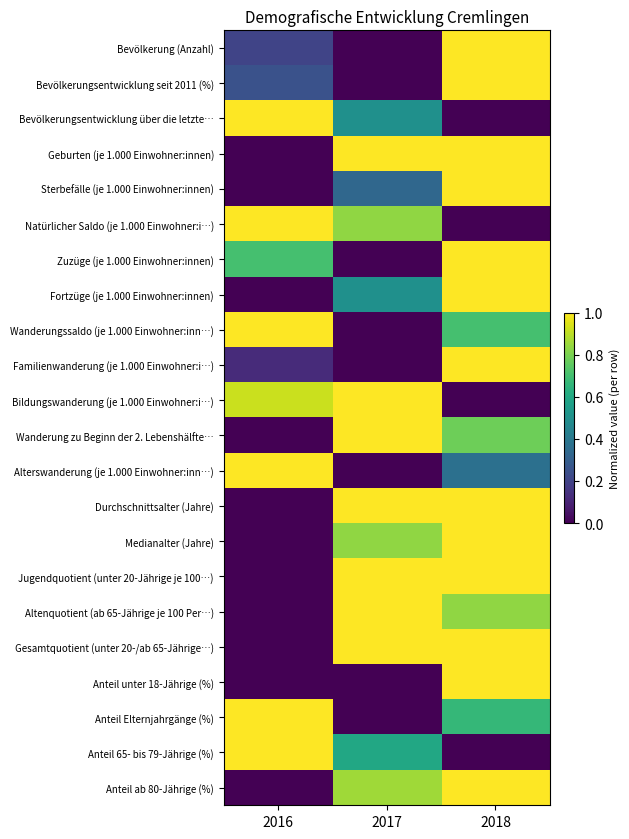

What is the spread (max minus min) of values at 2018?

1.0